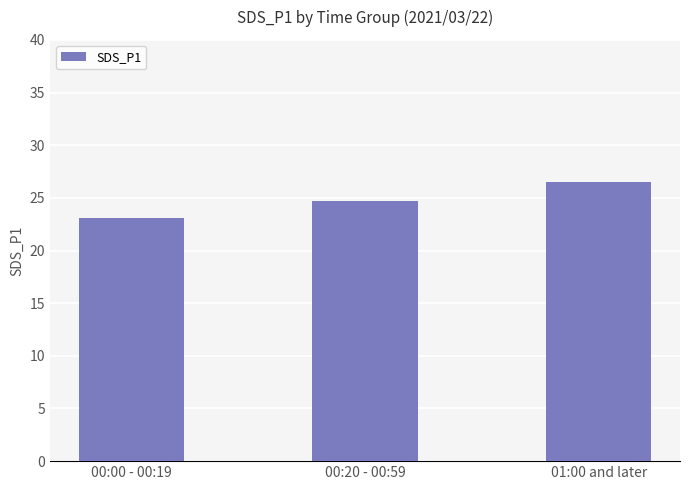

Where does the data first go above 24?

00:20 - 00:59